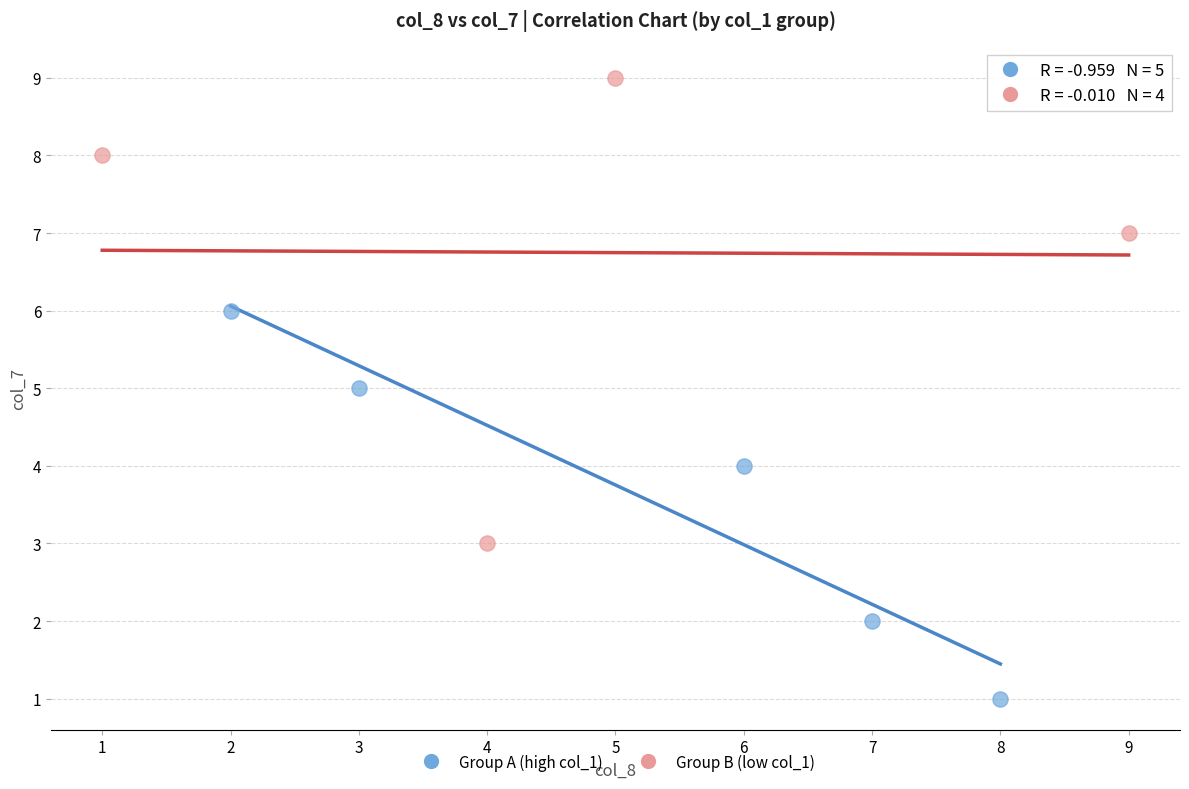

Which series contains the highest Y value?

Group B (low col_1)